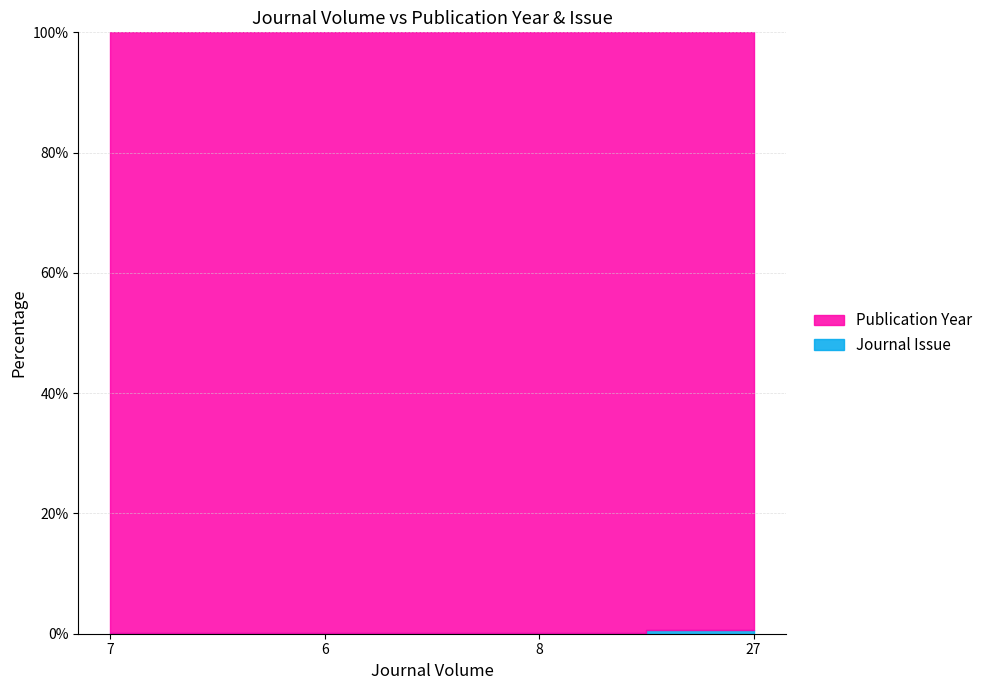

How many data points does each series have?

4